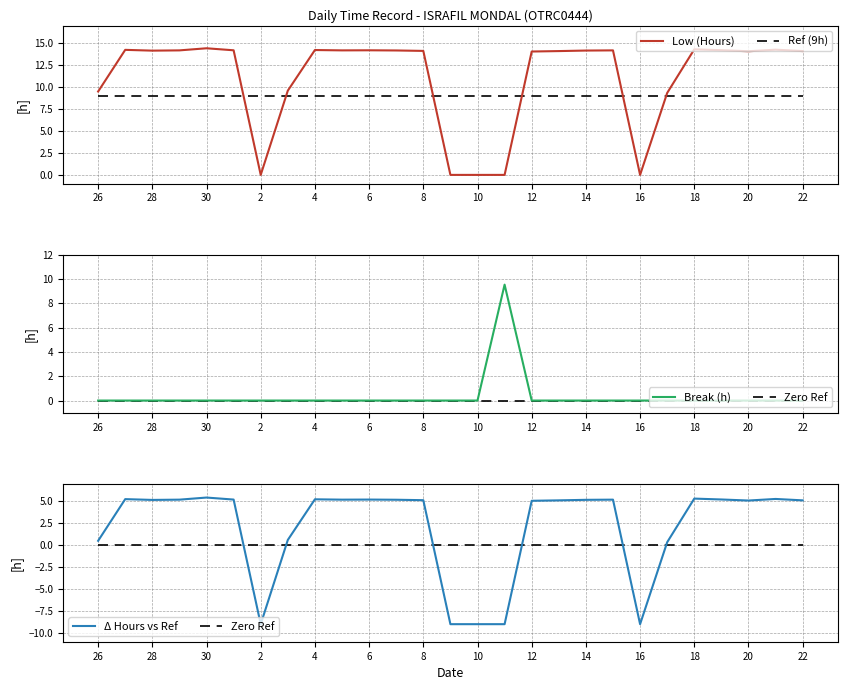

The Low (Hours) series shows 14.2 at 19. True or false?

True